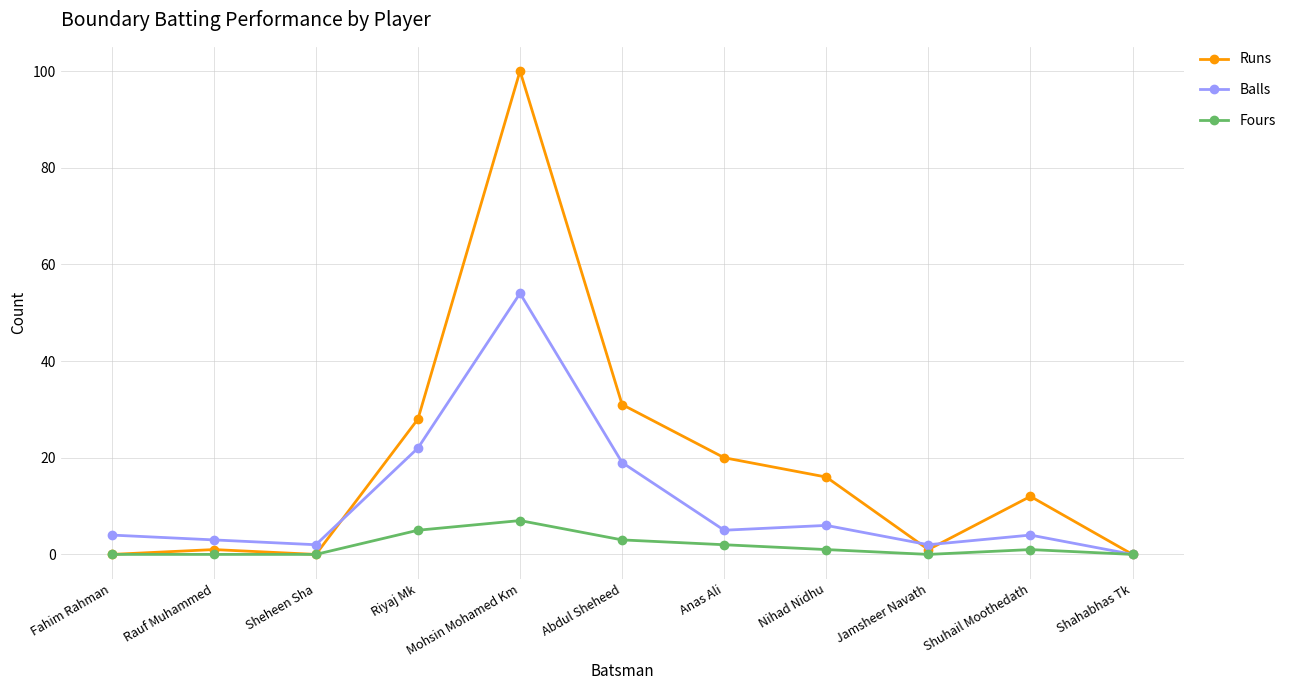

At which category is the sum across all series the highest?

Mohsin Mohamed Km